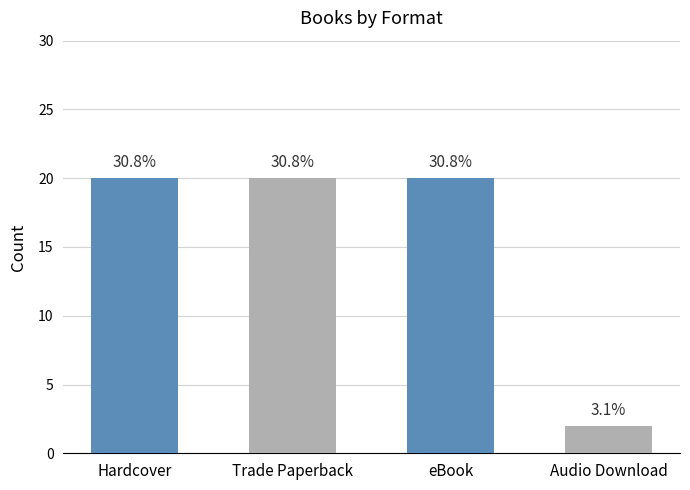

How many bars are there in total?

4